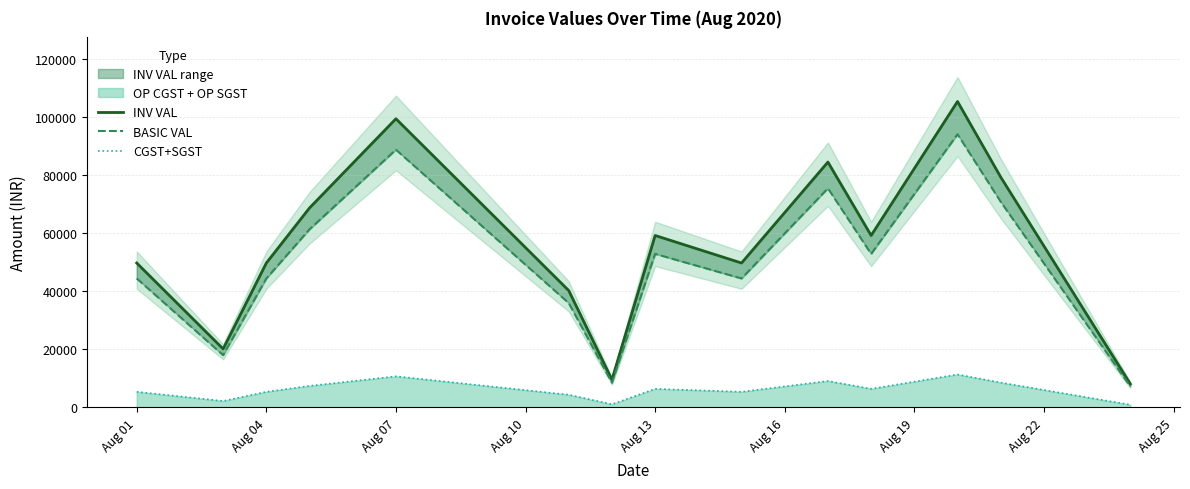

What is the highest value of the INV VAL series?

105387.5